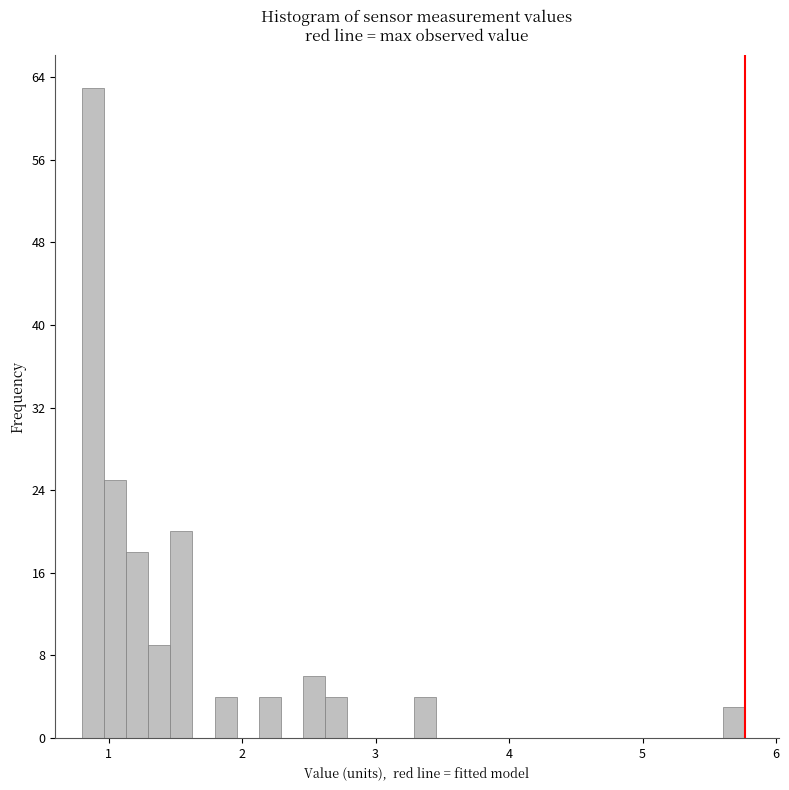

Read against the x-axis, roughly where is the centre of the tallest bar?

0.9